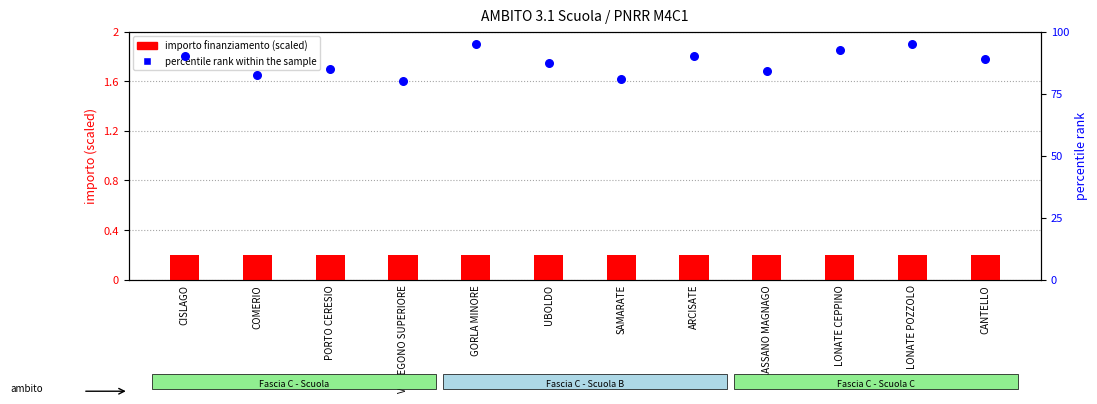

What are all the series names shown in the legend?

importo finanziamento (scaled), percentile rank within the sample